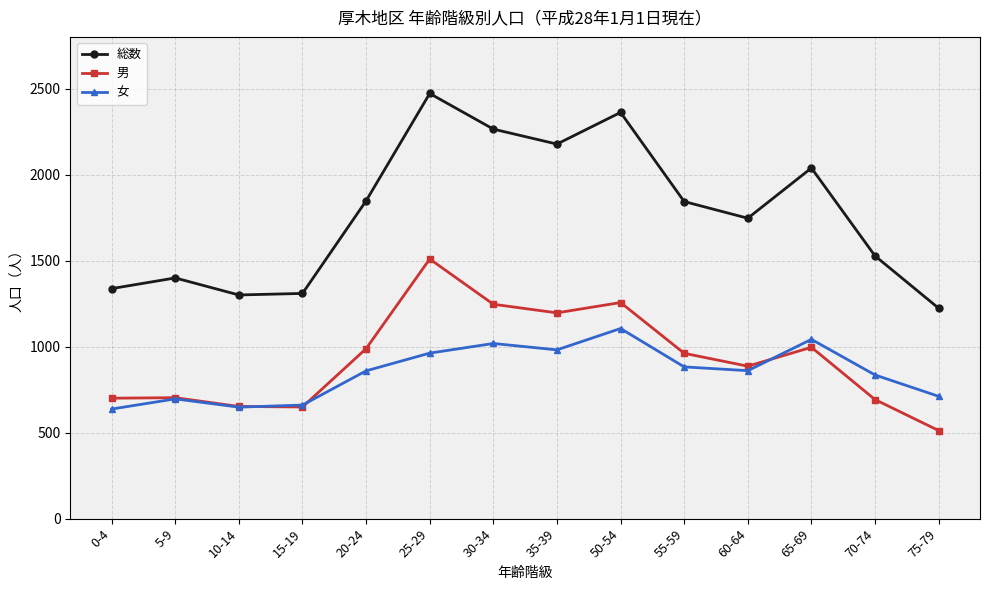

True or false: 女 and 総数 cross at least once.

False